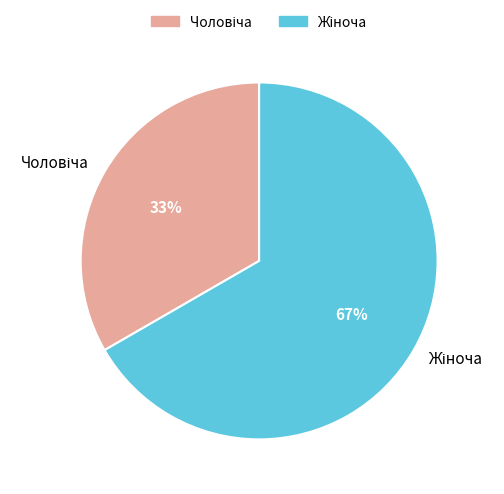

How many segments does this pie chart have?

2